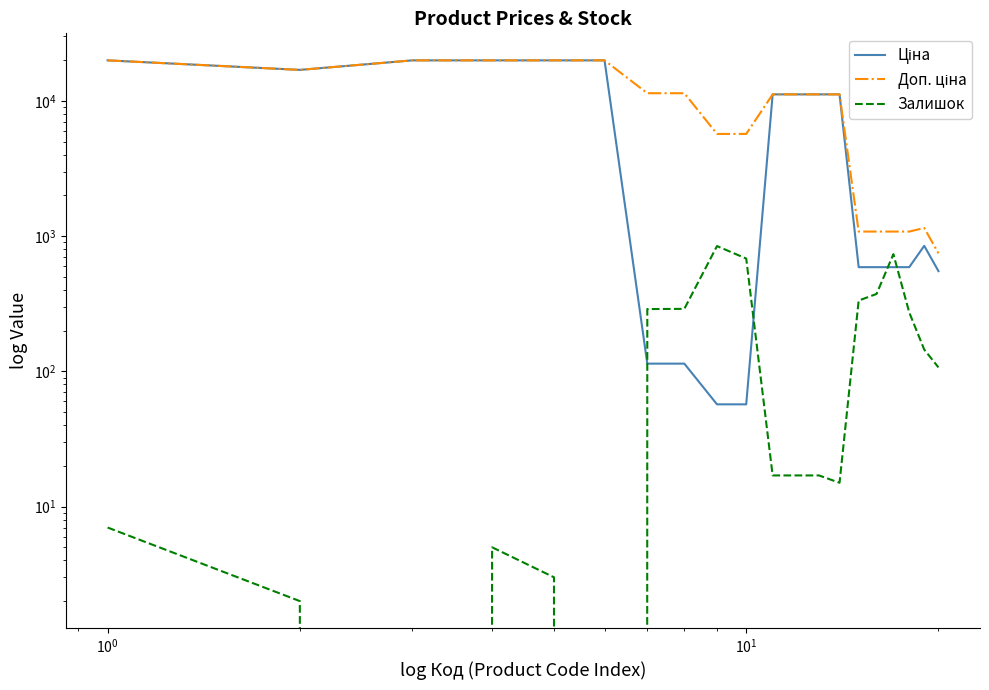

At how many categories does at least one series exceed 16325?

6